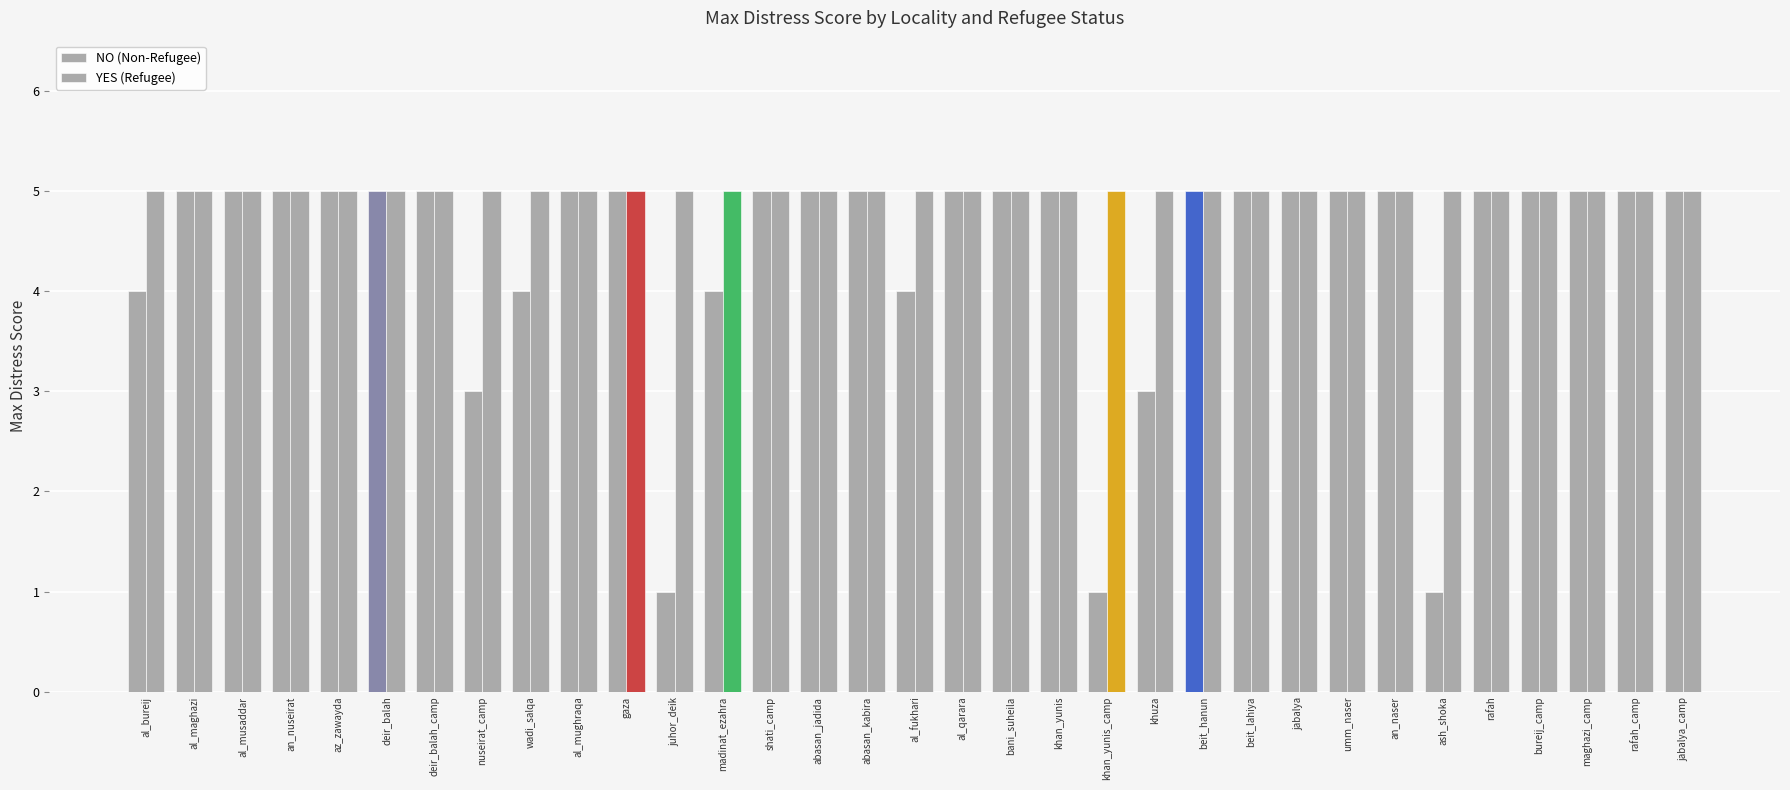

Rank the series by their average value, from highest to lowest.

YES (Refugee), NO (Non-Refugee)